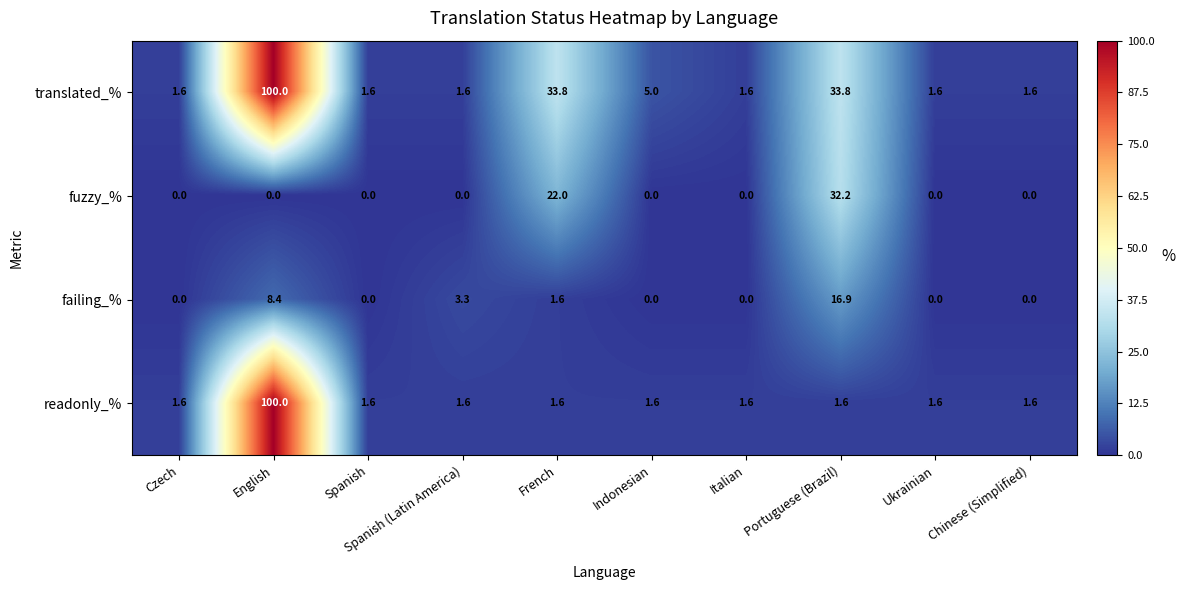

What is the difference between the maximum and second lowest values in the translated_% series?

98.4